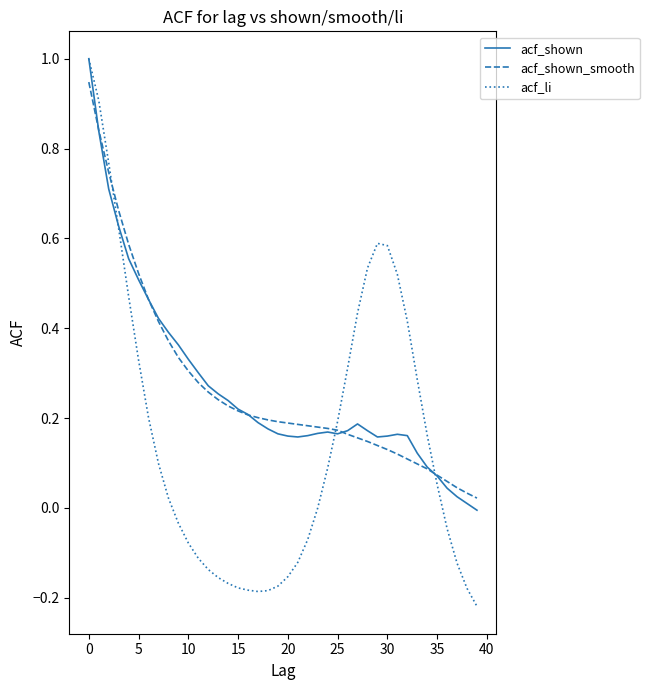

Which series has the widest spread of values?

acf_li